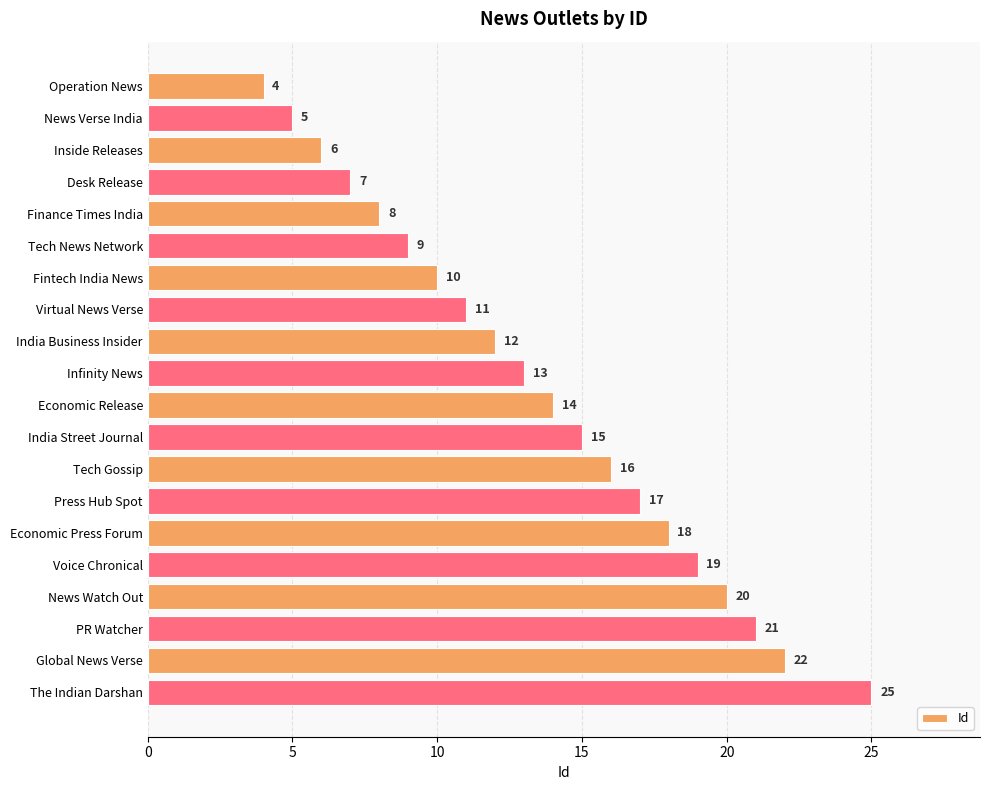

Reading bottom to top, extract all data points from this chart.

The Indian Darshan=25	Global News Verse=22	PR Watcher=21	News Watch Out=20	Voice Chronical=19	Economic Press Forum=18	Press Hub Spot=17	Tech Gossip=16	India Street Journal=15	Economic Release=14	Infinity News=13	India Business Insider=12	Virtual News Verse=11	Fintech India News=10	Tech News Network=9	Finance Times India=8	Desk Release=7	Inside Releases=6	News Verse India=5	Operation News=4